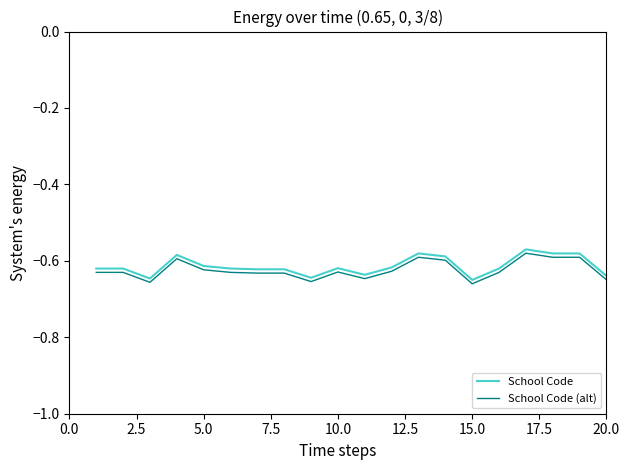

True or false: School Code and School Code (alt) intersect in this chart.

False